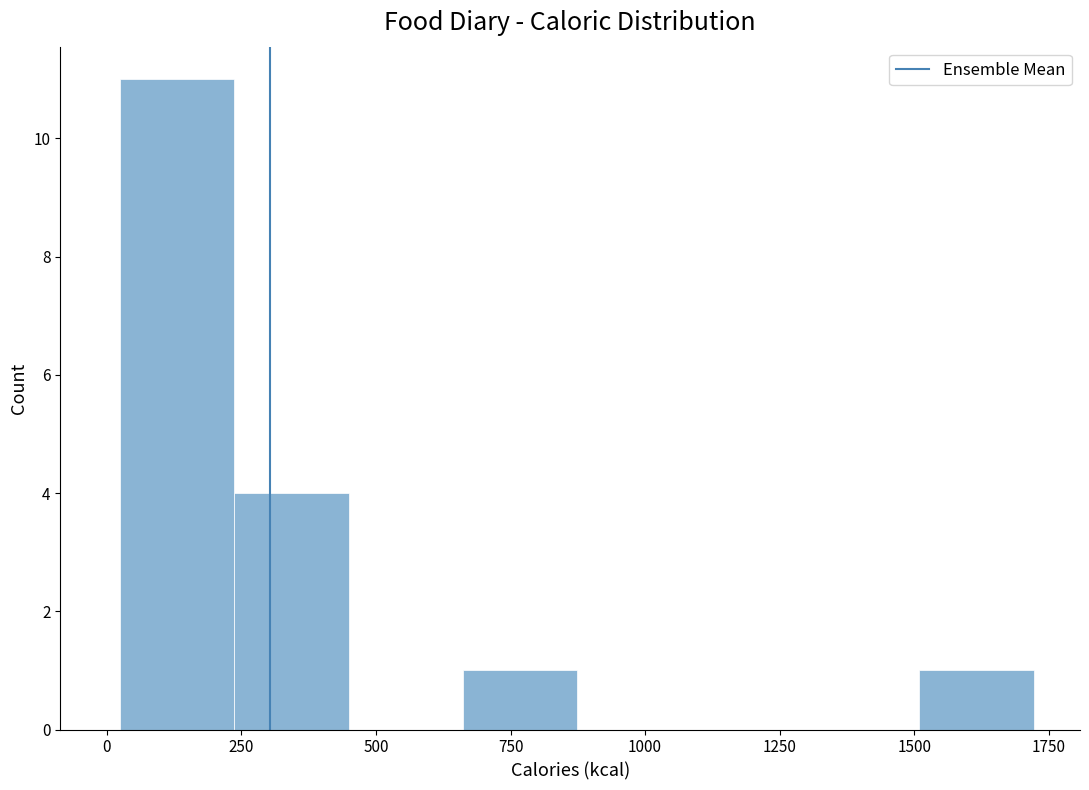

Over which range of the x-axis is the bar tallest?

50 to 250